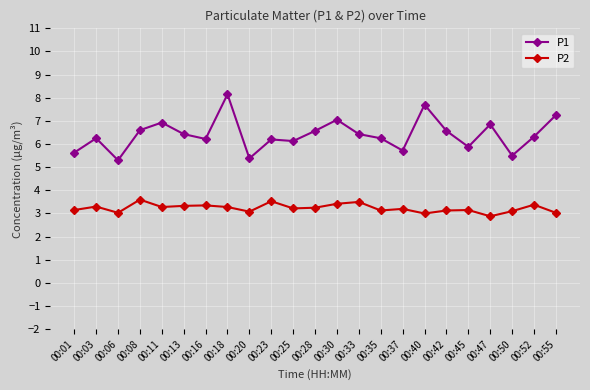

At which category is the sum across all series the highest?

00:18